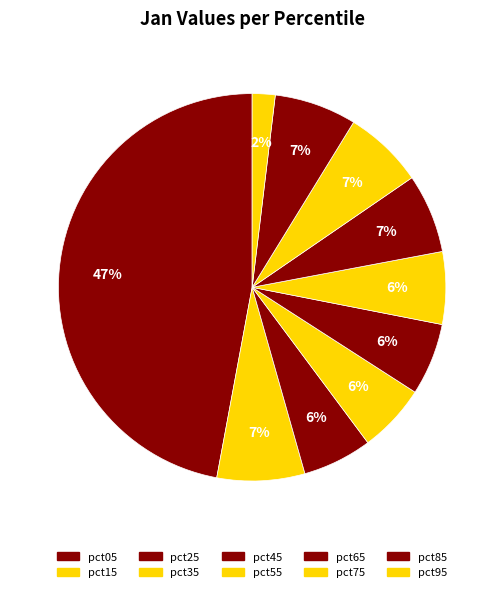

How many slices are in this pie chart?

10